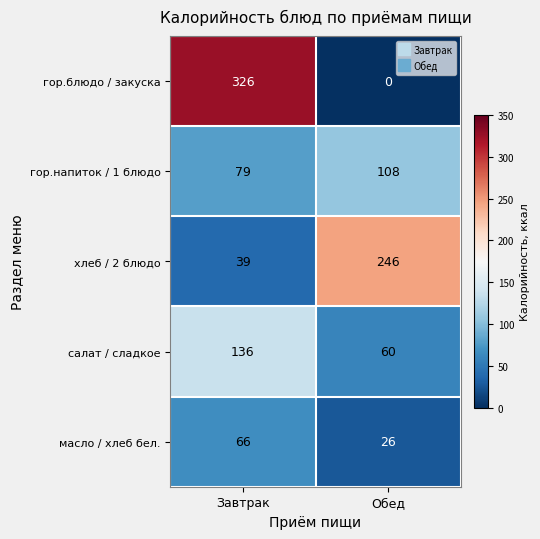

Count the number of categories in the chart.

2